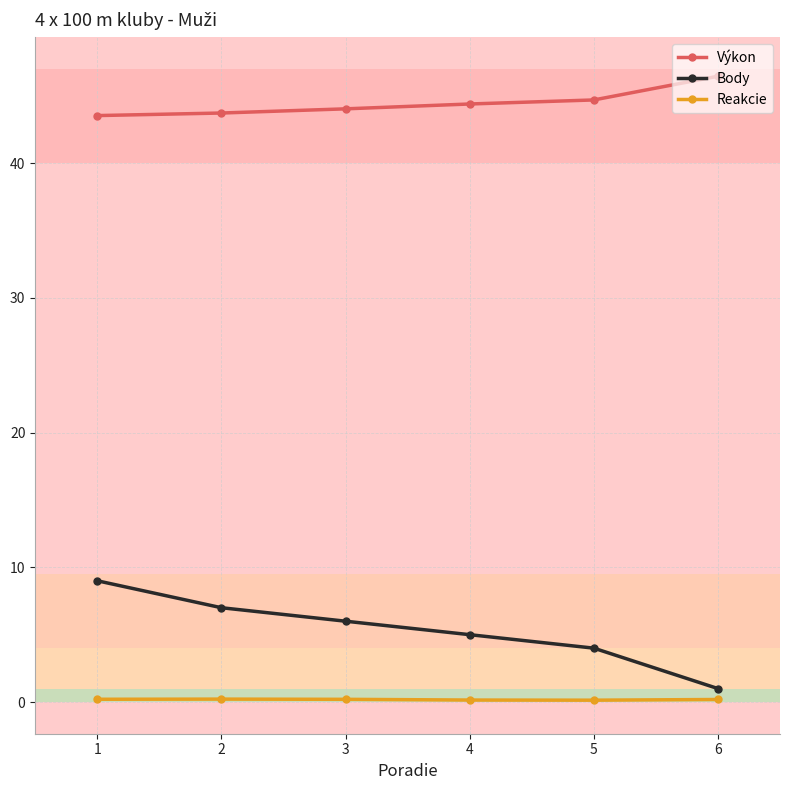

What is the greatest value displayed?

46.4